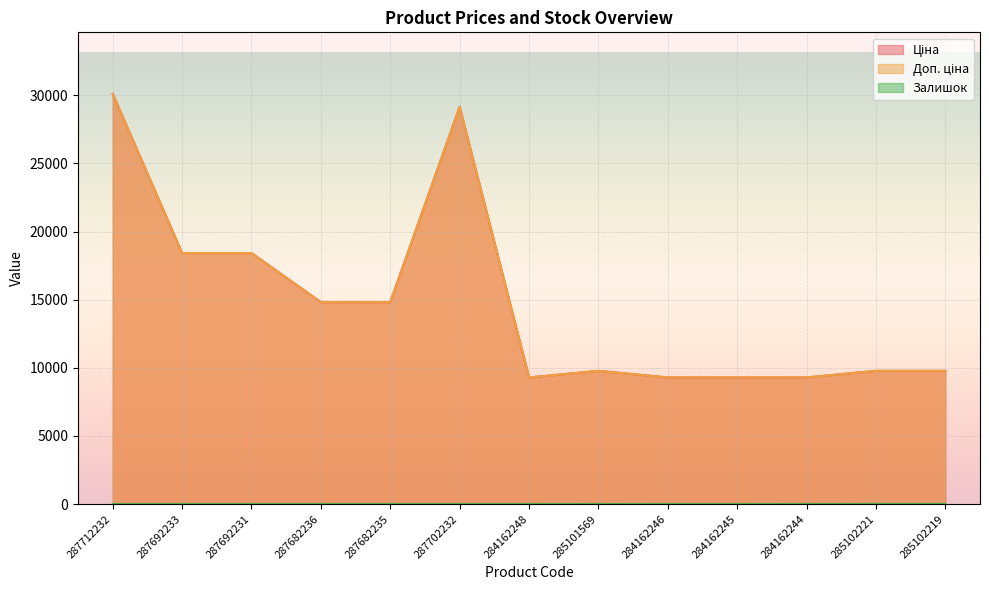

List the labels in order of Залишок value, largest first.

285102221, 285102219, 284162244, 285101569, 287712232, 287692233, 287692231, 287682236, 287682235, 287702232, 284162248, 284162246, 284162245